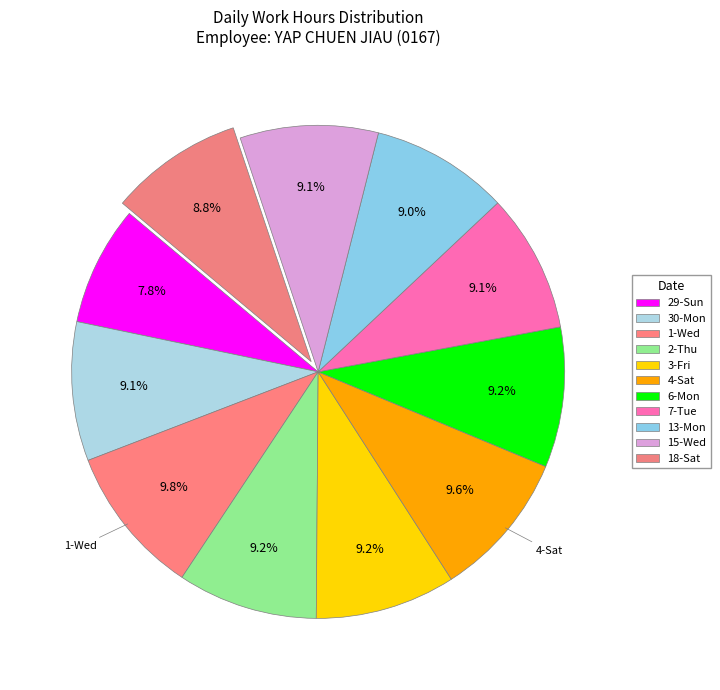

Count the number of slices in the pie.

11